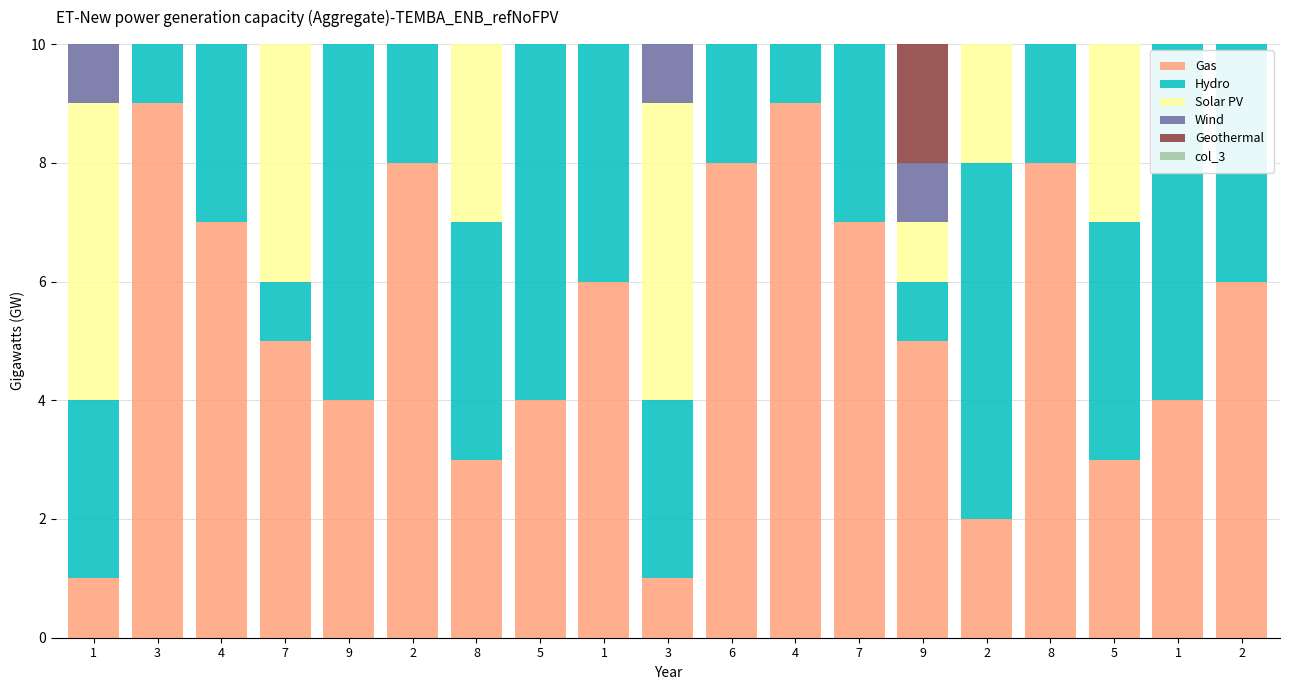

Which series has the largest total across all categories?

Gas